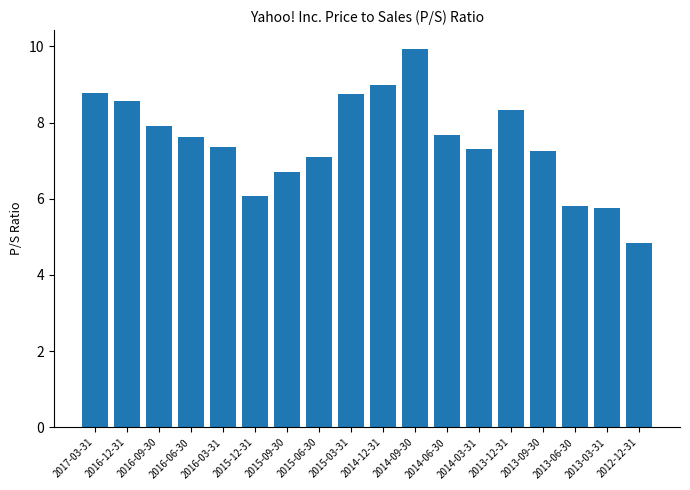

What position from the left is 2013-03-31?

17